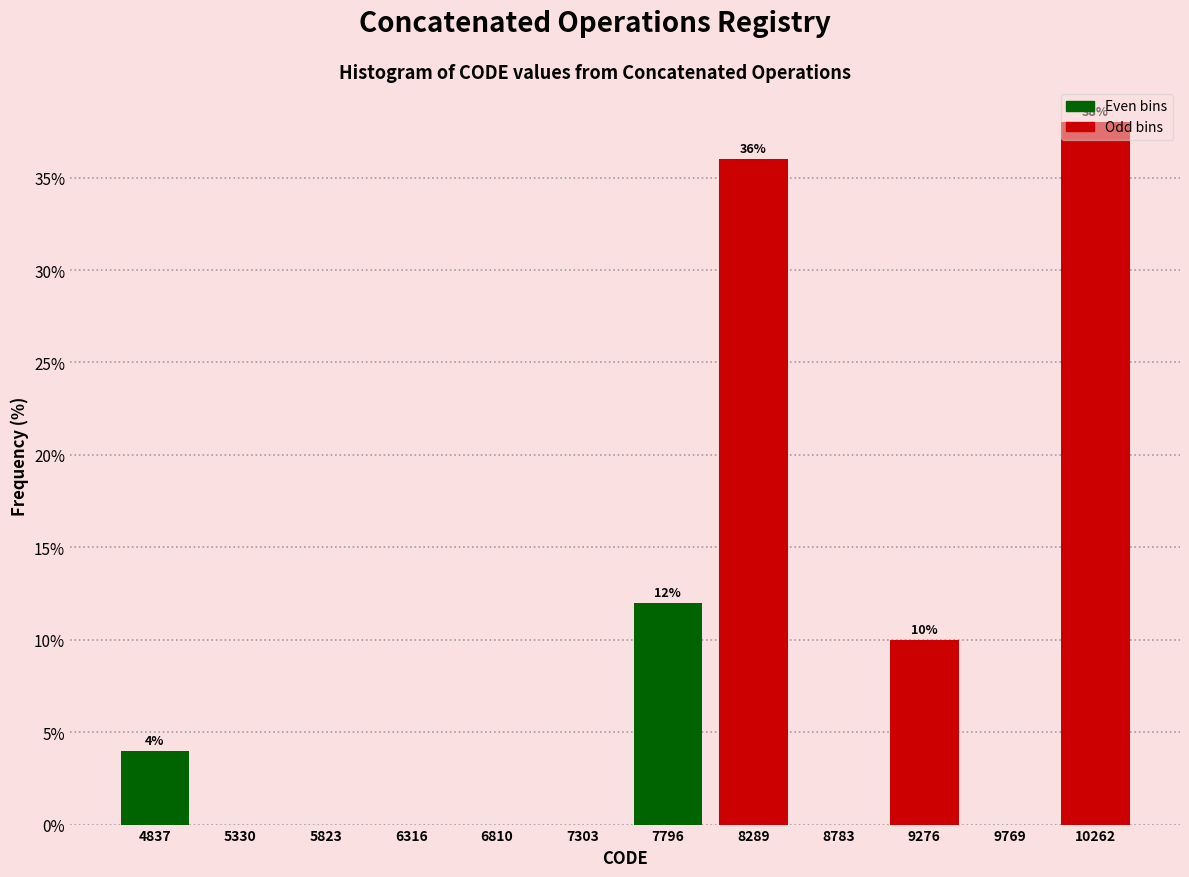

At which label is the value closest to 19?

7796